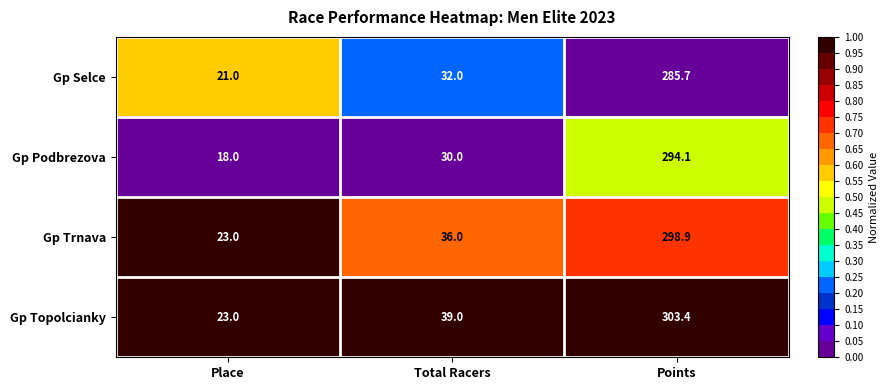

What is the total value across all series at Place?

85.0